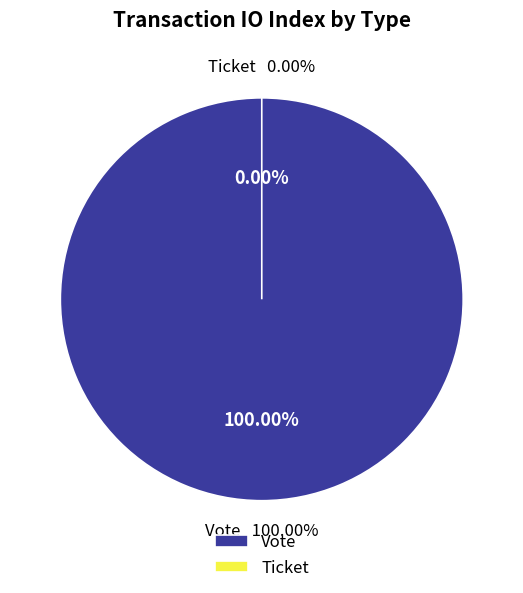

How many slices are in this pie chart?

2